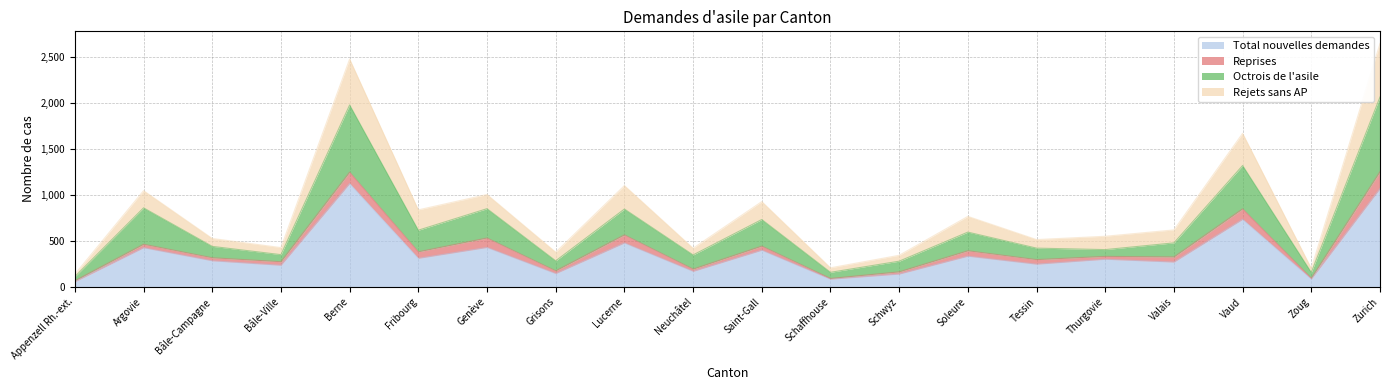

What value does the Total nouvelles demandes series have at Zurich?

1068